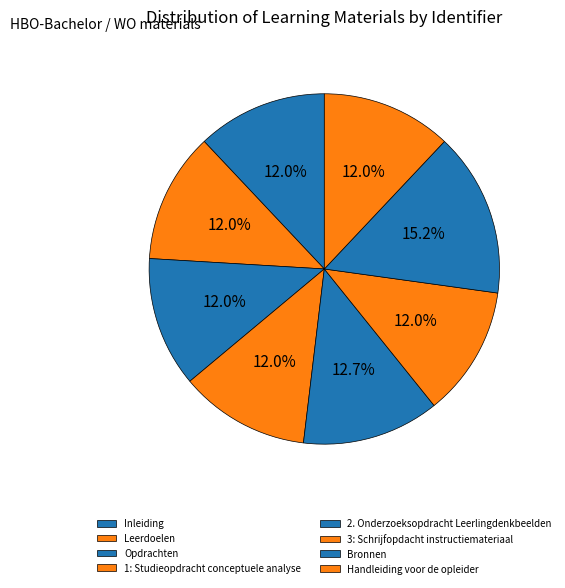

Is the sum of Handleiding voor de opleider and Bronnen greater than half?

No